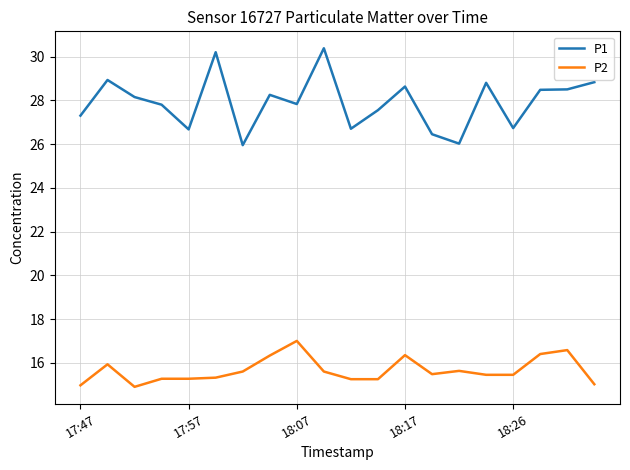

Rank the series by their average value, from lowest to highest.

P2, P1